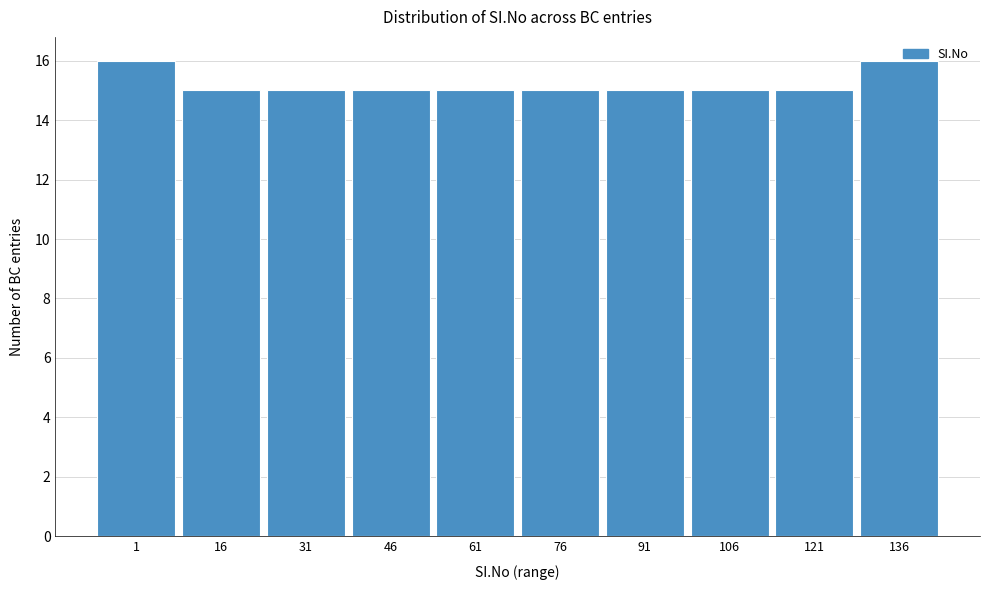

What is the sum of all values?

152